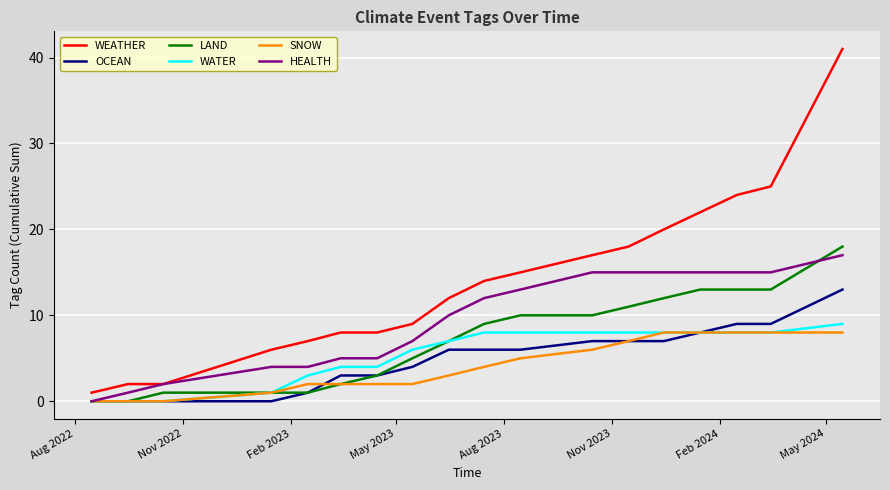

Which series has the largest range (max minus min)?

WEATHER